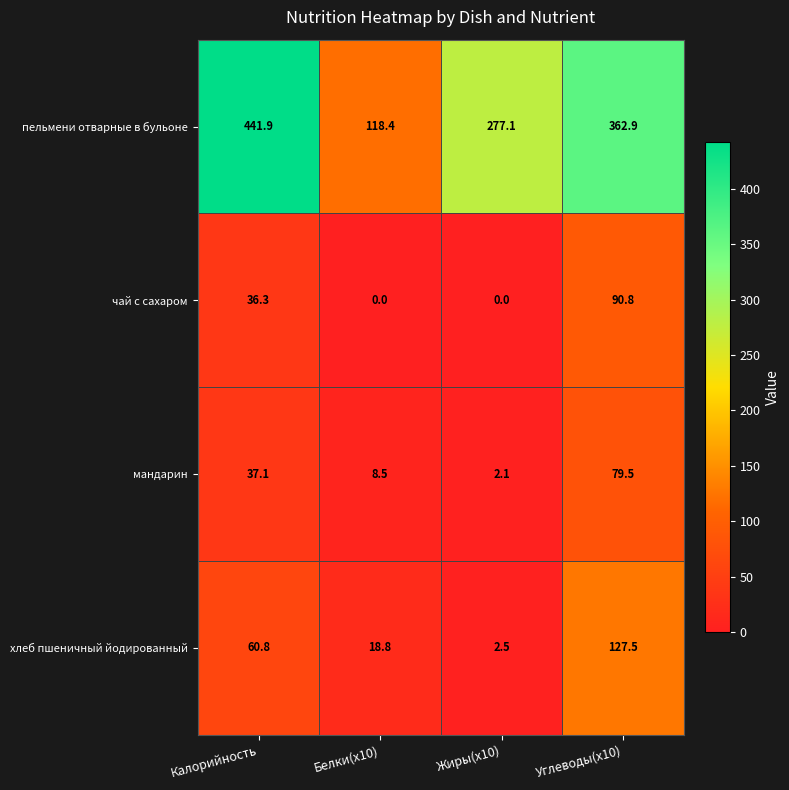

Rank the series at Калорийность from highest to lowest value.

пельмени отварные в бульоне, хлеб пшеничный йодированный, мандарин, чай с сахаром